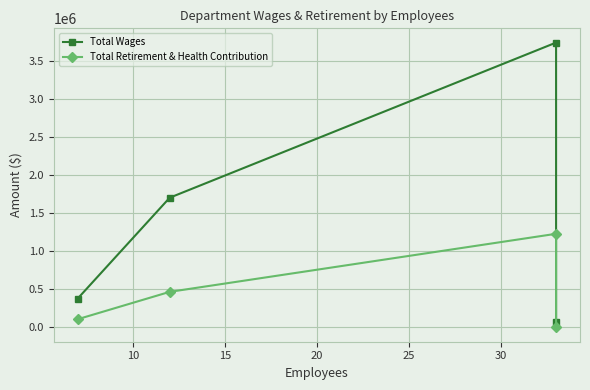

At how many categories does at least one series exceed 1562895?

2